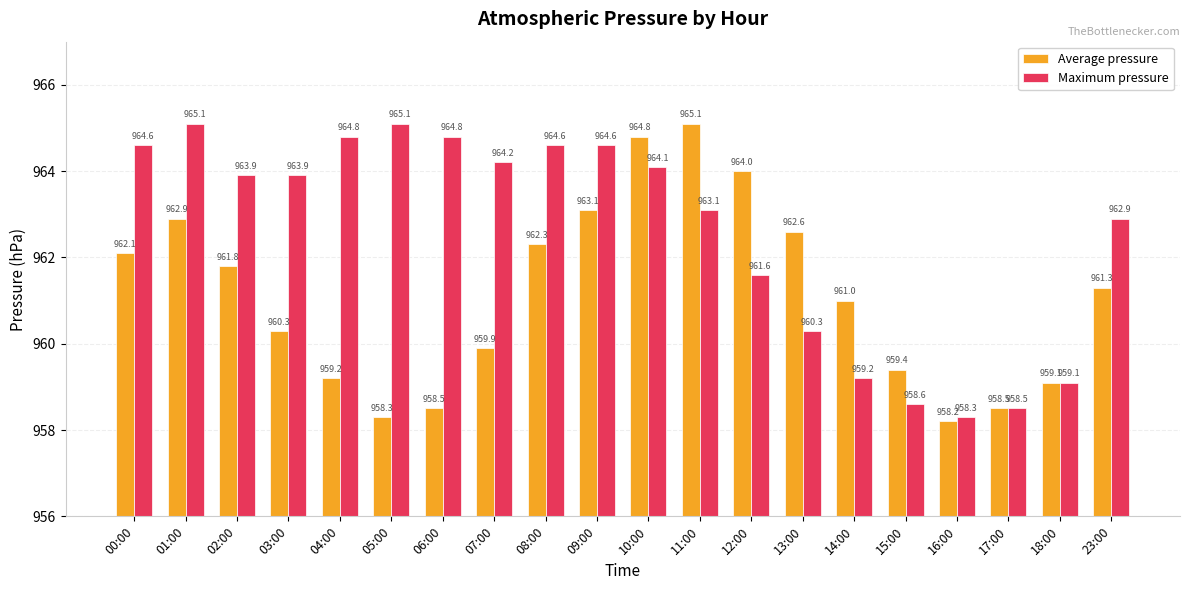

How many bars are there in total?

40